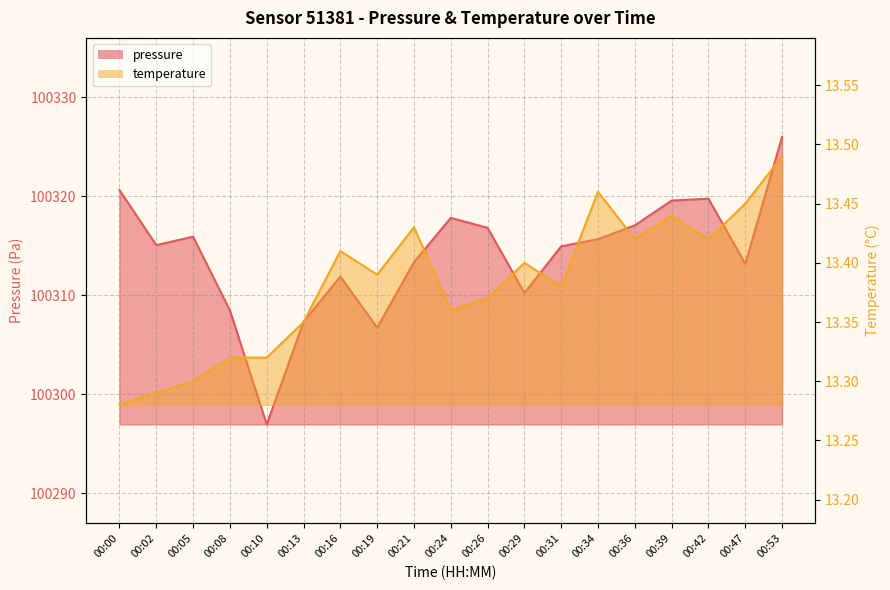

Which has a higher value, 00:31 or 00:42?

00:42